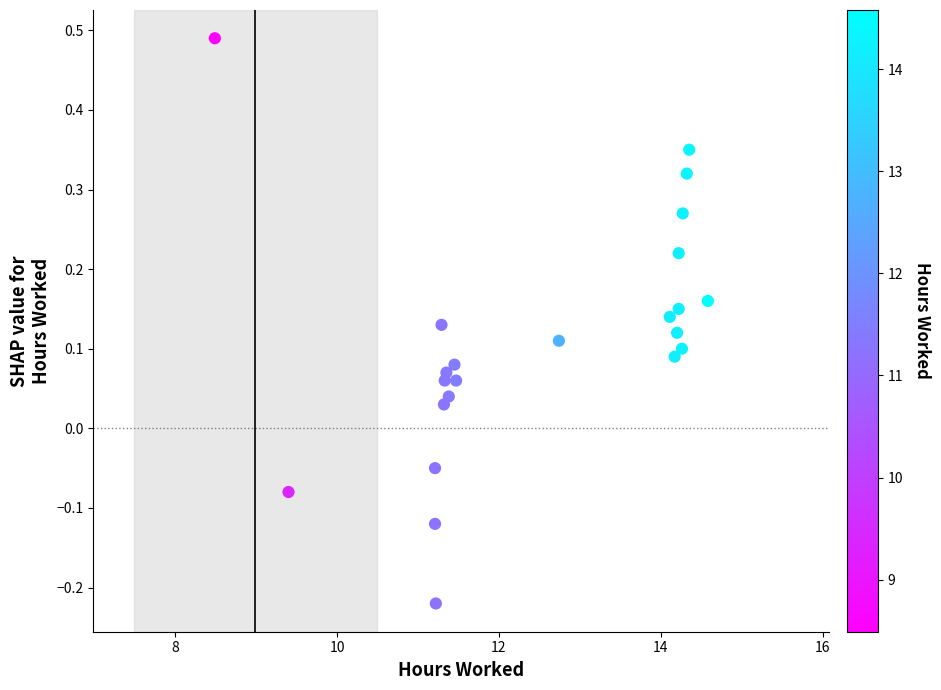

What is the range of X values (max minus min)?

6.1